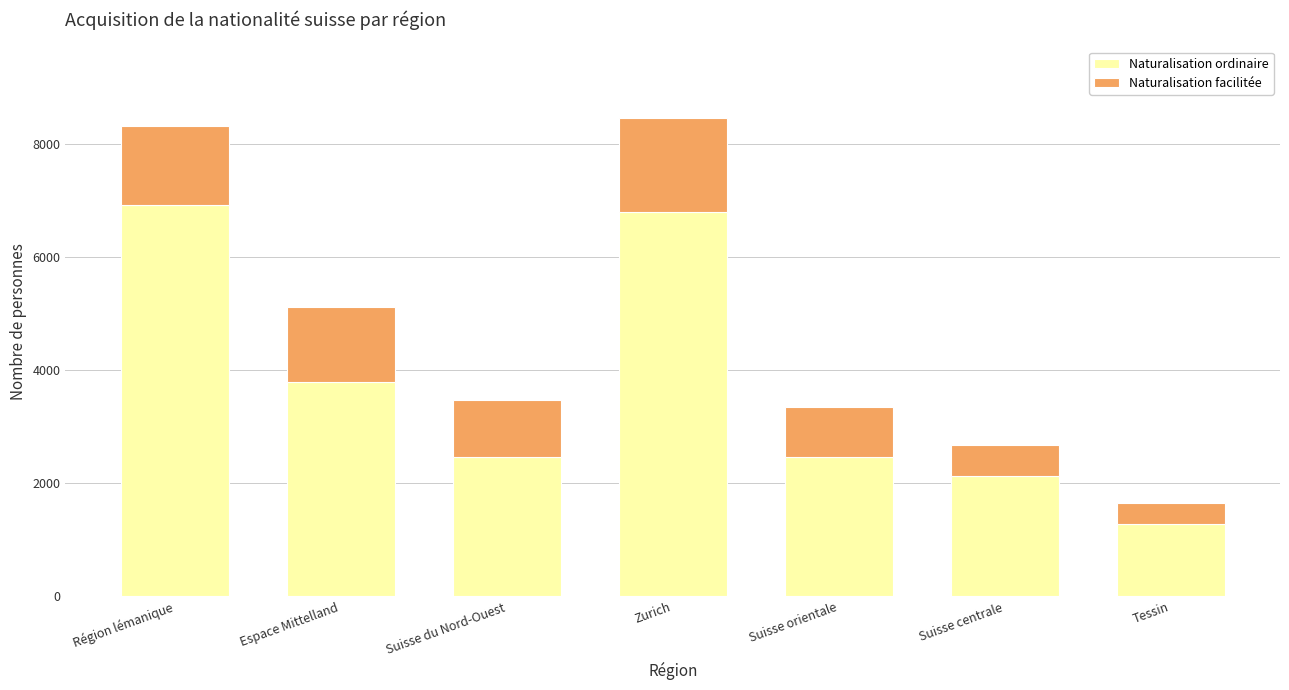

The Naturalisation ordinaire series shows 6916 at Région lémanique. True or false?

True